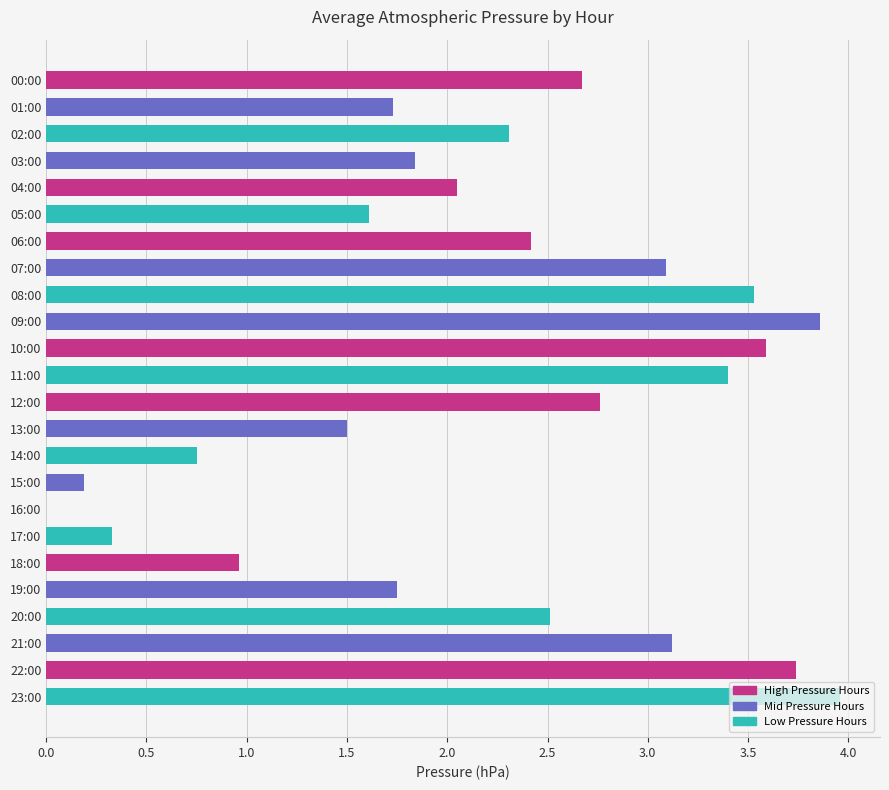

The chart shows a value of 5.6 at 21:00. True or false?

False